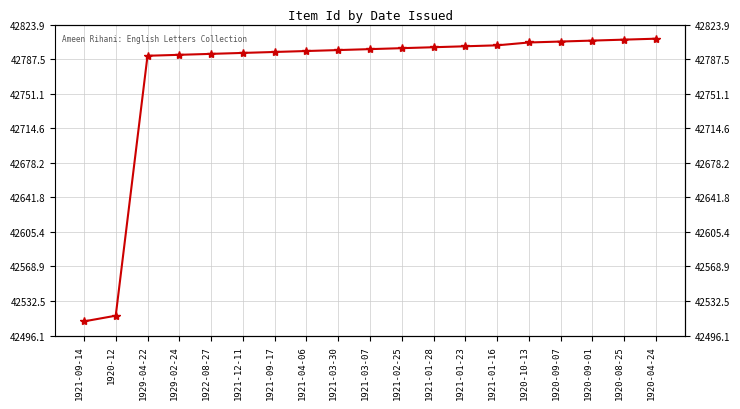

Reading right to left, transcribe all the data shown in this chart.

1920-04-24=42809	1920-08-25=42808	1920-09-01=42807	1920-09-07=42806	1920-10-13=42805	1921-01-16=42802	1921-01-23=42801	1921-01-28=42800	1921-02-25=42799	1921-03-07=42798	1921-03-30=42797	1921-04-06=42796	1921-09-17=42795	1921-12-11=42794	1922-08-27=42793	1929-02-24=42792	1929-04-22=42791	1920-12=42517	1921-09-14=42511